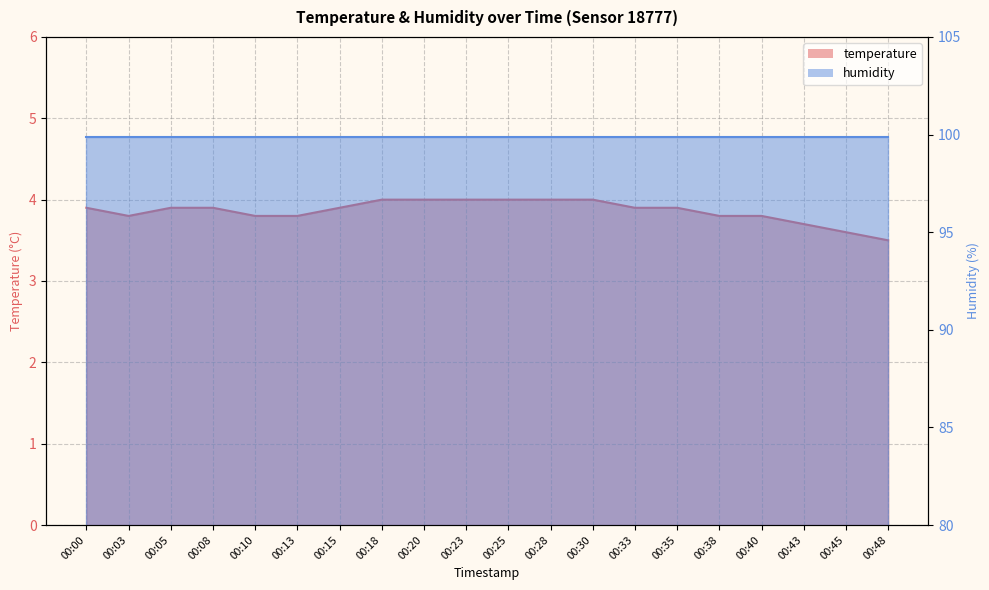

What is the average value?

3.9